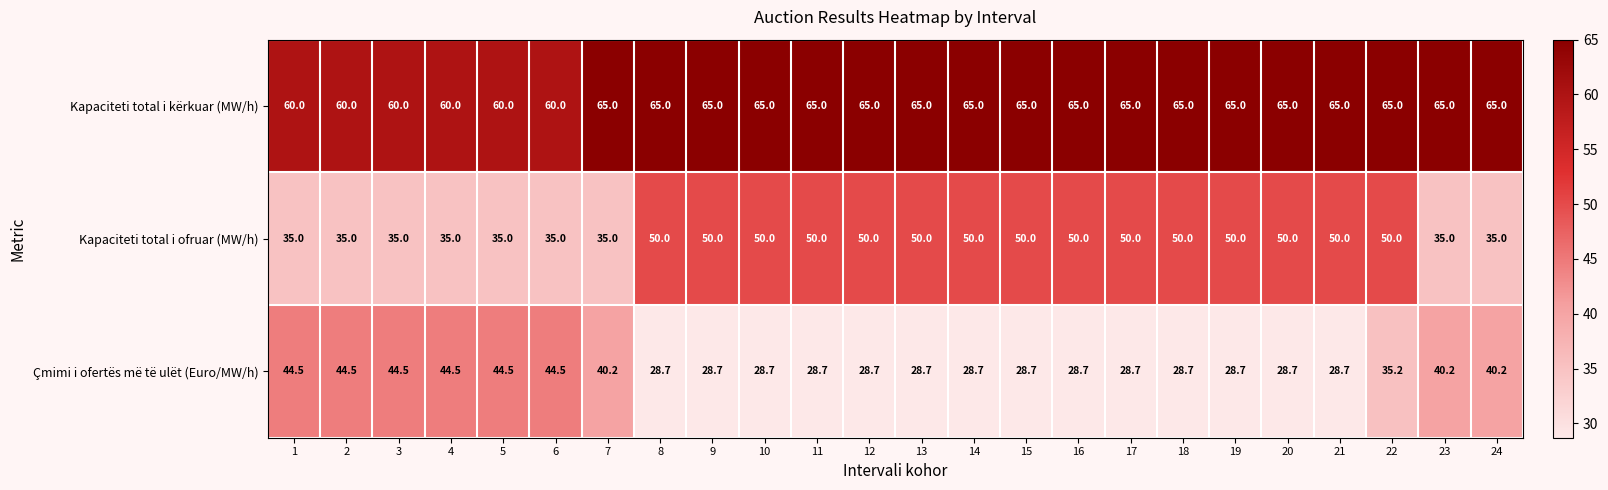

What is the smallest value displayed?

28.7